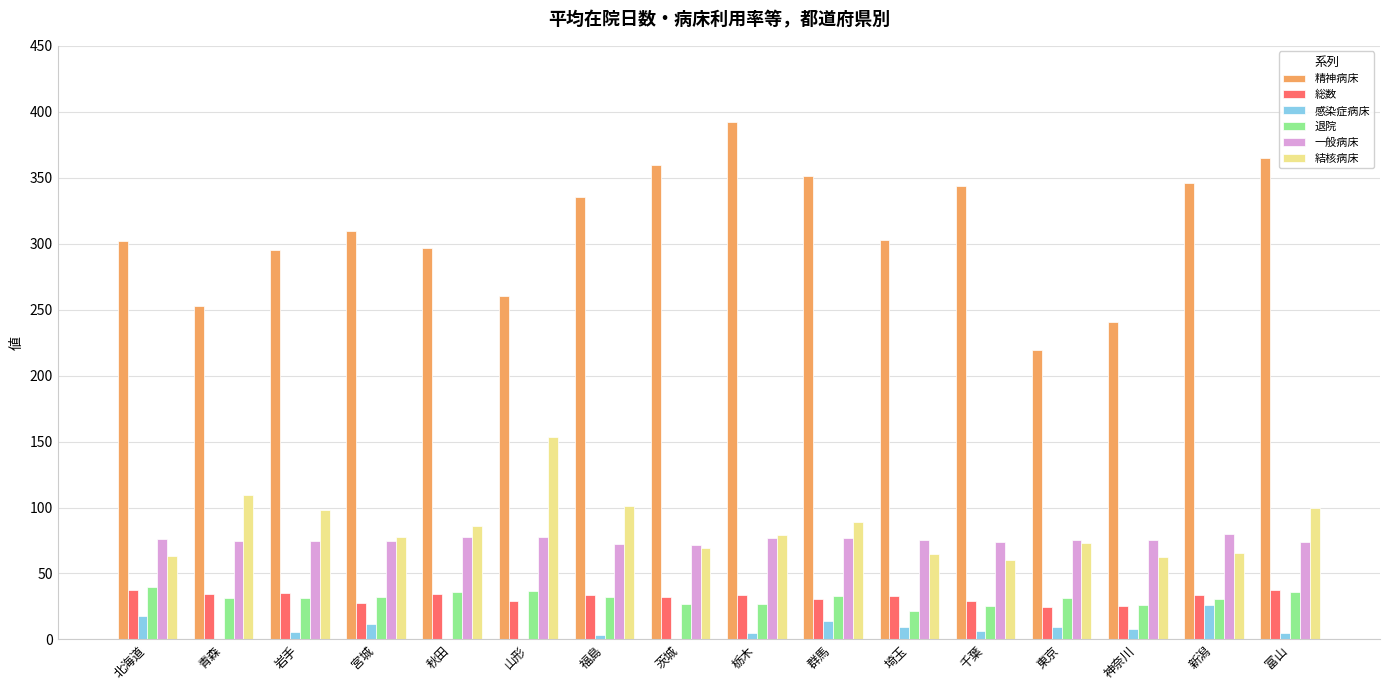

The value of 一般病床 at 岩手 is 74.4. True or false?

True